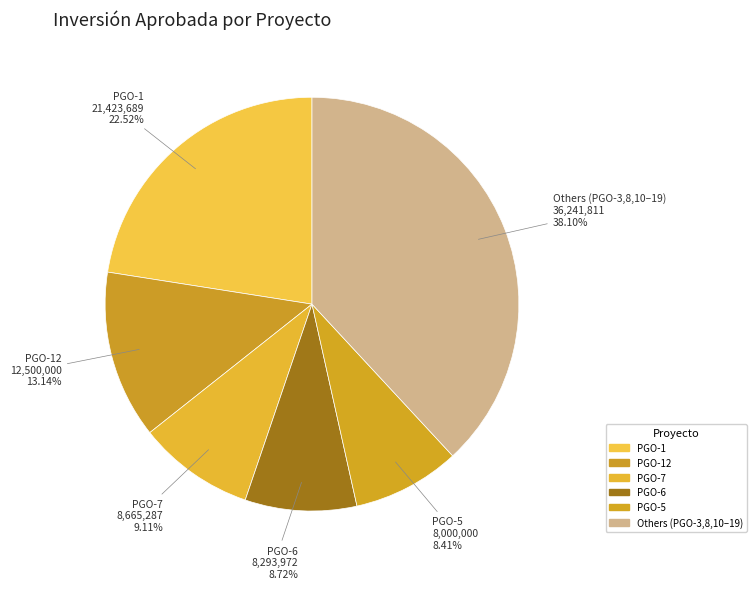

What is the largest slice in the pie chart?

Others (PGO-3,8,10–19)